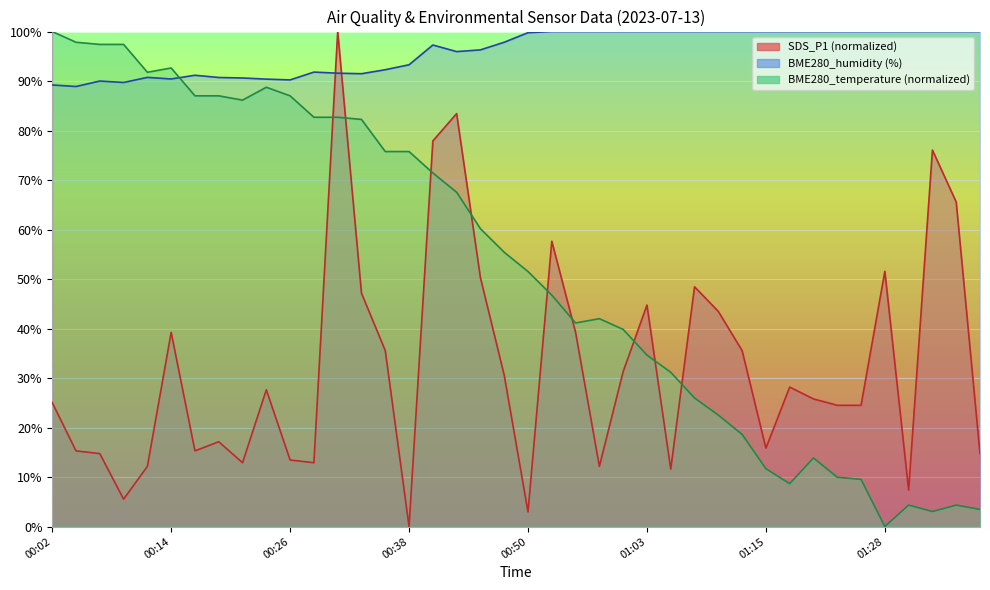

Rank the categories by BME280_temperature value from lowest to highest.

01:28, 01:32, 01:37, 01:30, 01:35, 01:18, 01:25, 01:23, 01:15, 01:20, 01:12, 01:10, 01:08, 01:05, 01:03, 01:00, 00:55, 00:58, 00:53, 00:50, 00:48, 00:45, 00:43, 00:41, 00:36, 00:38, 00:33, 00:28, 00:31, 00:21, 00:16, 00:19, 00:26, 00:24, 00:11, 00:14, 00:06, 00:09, 00:04, 00:02